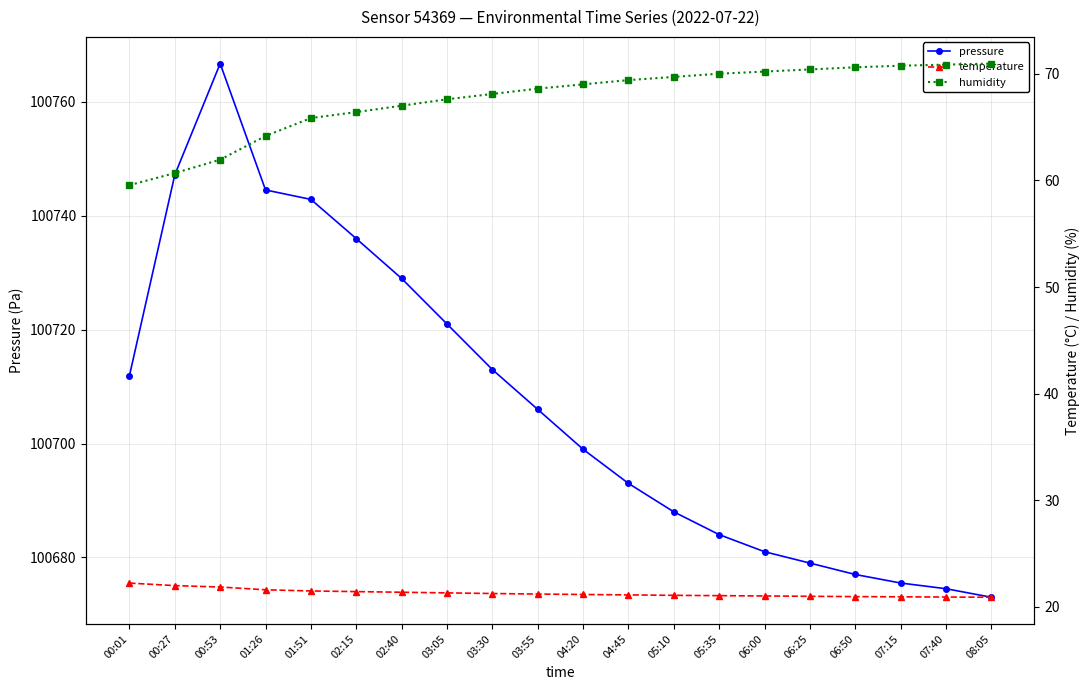

The humidity series shows 60.7 at 00:27. True or false?

True